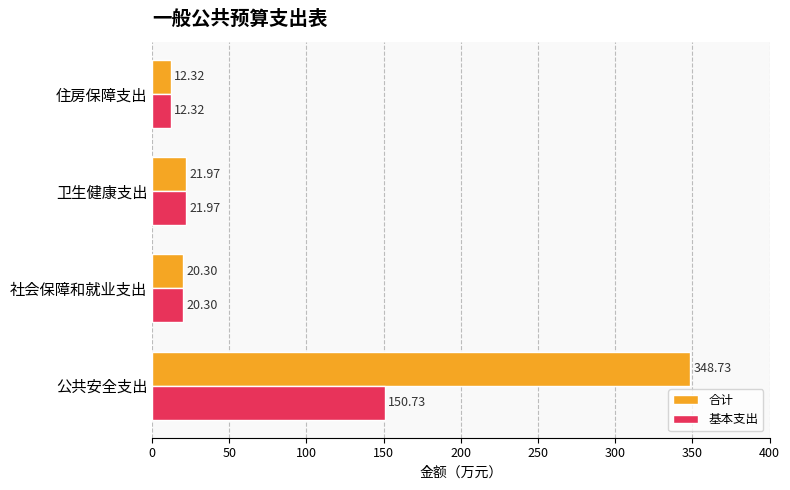

Where is 合计 nearest to the value 180?

卫生健康支出